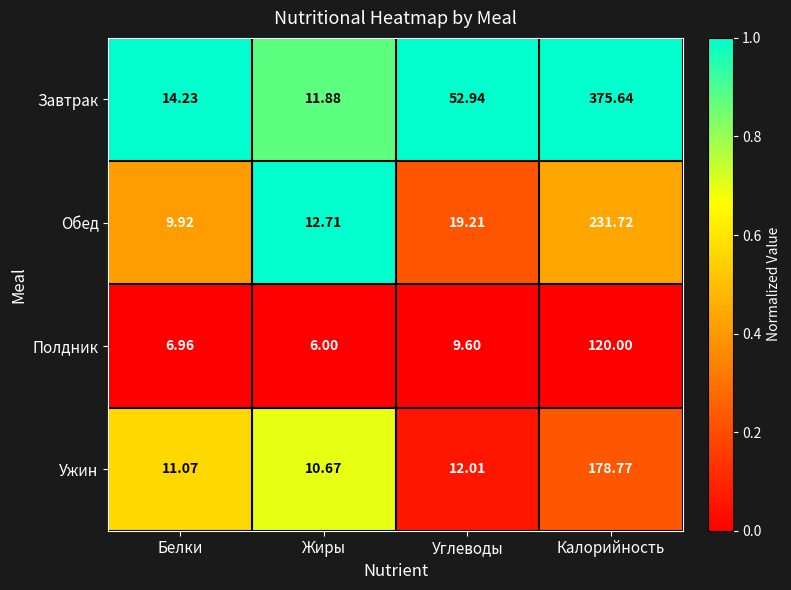

What is the spread (max minus min) of values at Белки?

7.3